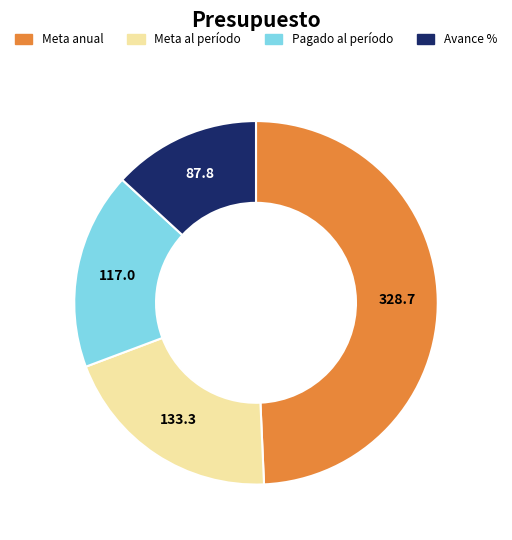

True or false: Meta al período accounts for 28% of the total.

False